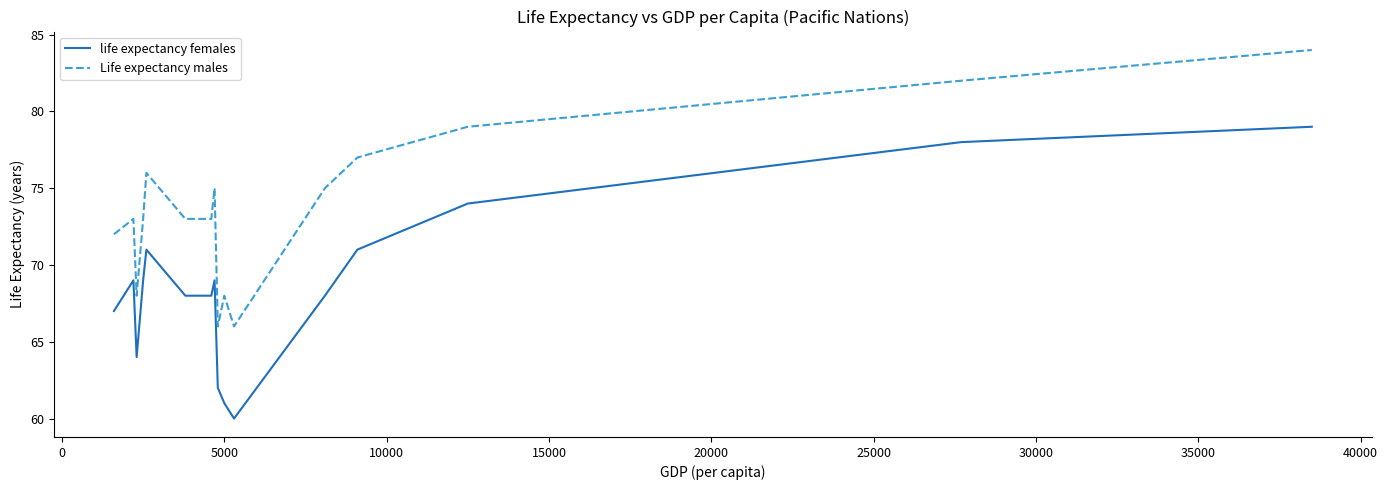

Which series has the largest total across all categories?

Life expectancy males